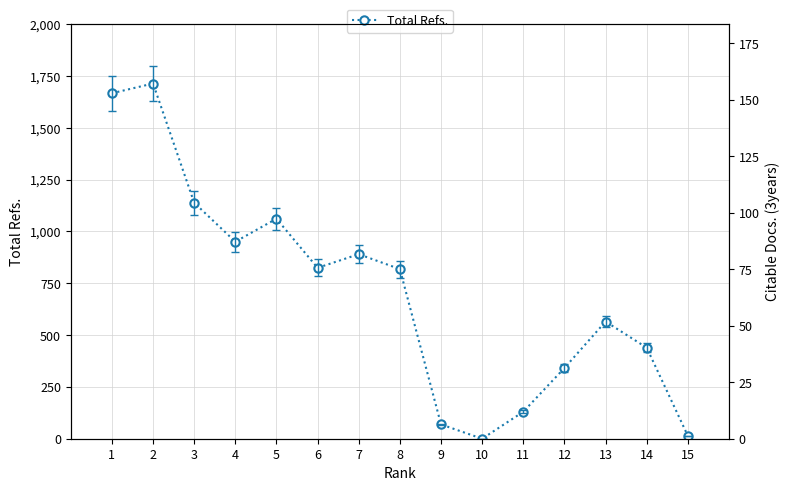

Which label corresponds to the largest value in the chart?

2